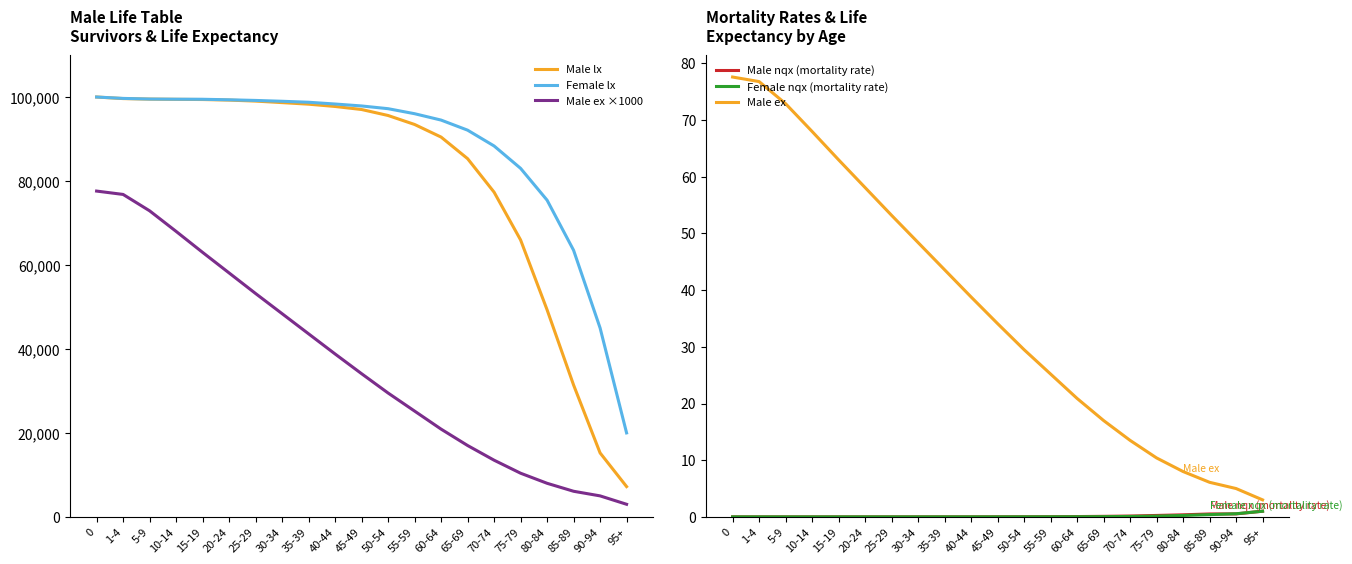

Is it true that Male ex ×1000 equals 123080.0 at 1-4?

False